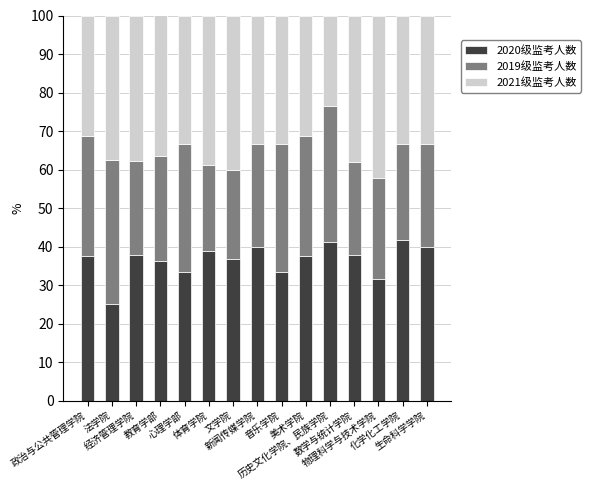

What is the difference between the maximum and minimum values in the 2020级监考人数 series?

16.7